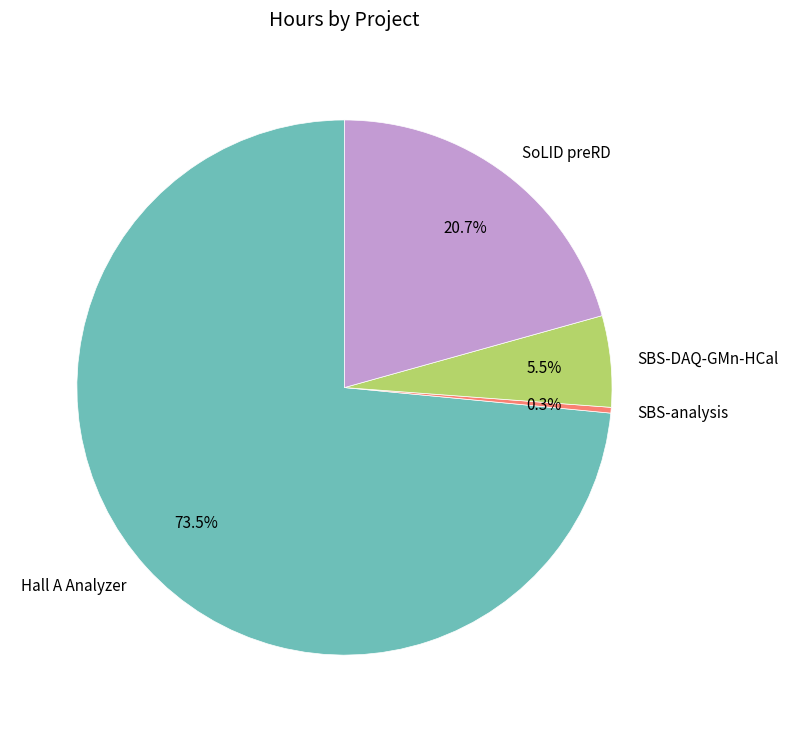

Which slice represents more than half of the pie?

Hall A Analyzer